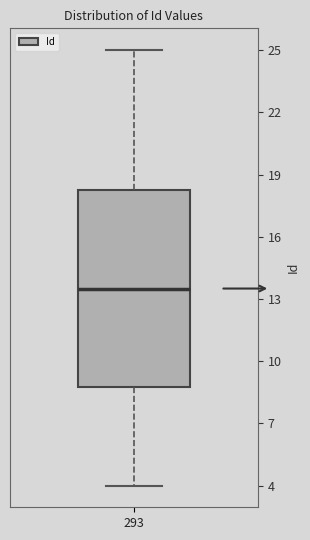

Read this box plot against the y-axis: the position of the median line, the range covered by the box, and the ends of both whiskers. The values are not printed on the chart, so give them approximately, as read against the axis.

median 13.5, box 9.0 to 18.5, whiskers 4.0 to 25.0